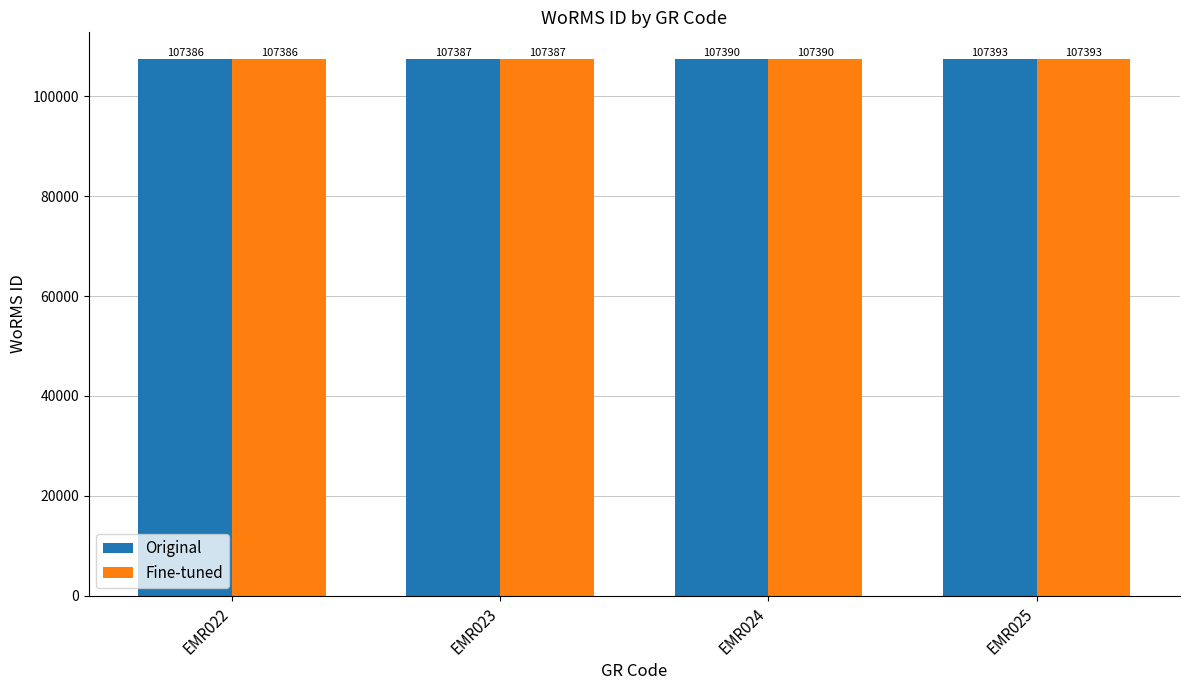

Reading left to right, list all the values displayed in this chart.

Original: EMR022=107386	EMR023=107387	EMR024=107390	EMR025=107393
Fine-tuned: EMR022=107386	EMR023=107387	EMR024=107390	EMR025=107393